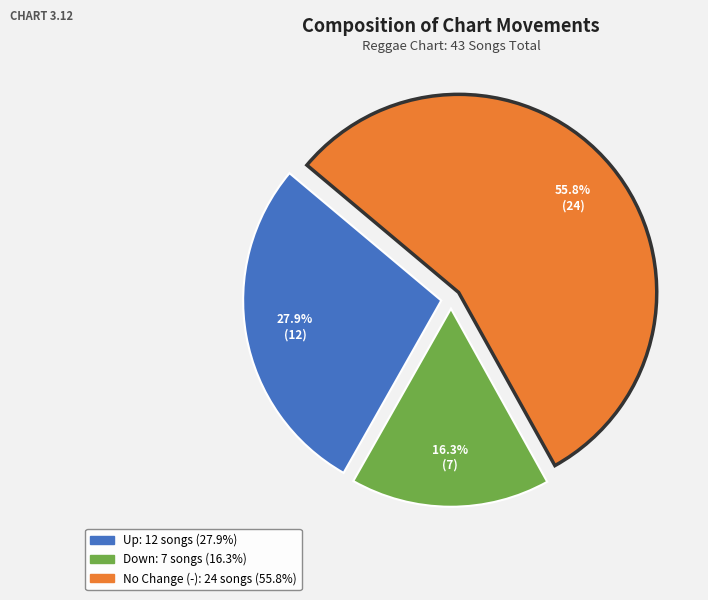

Does any single category account for the majority?

Yes